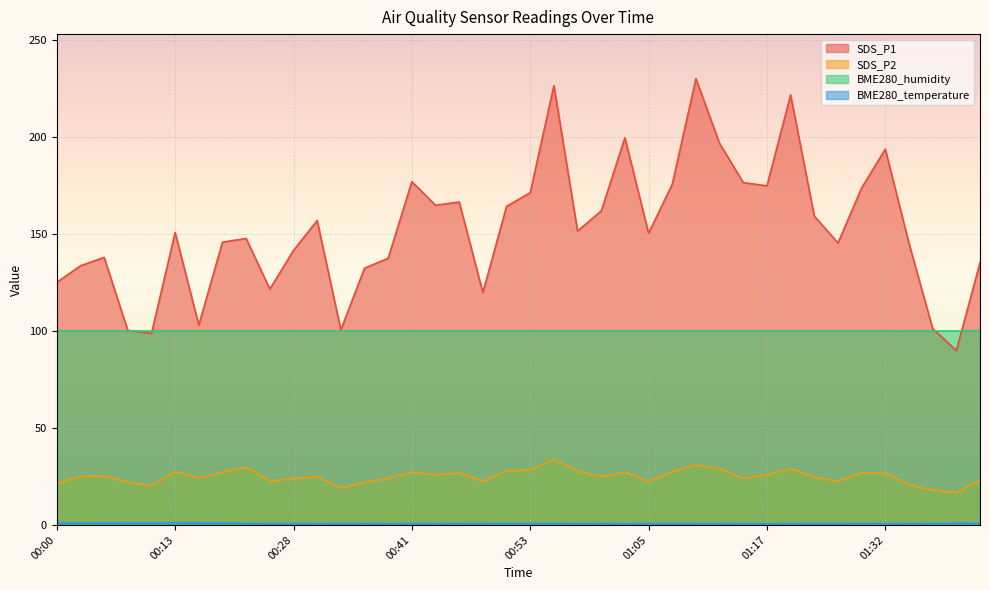

Which series has the largest total across all categories?

SDS_P1